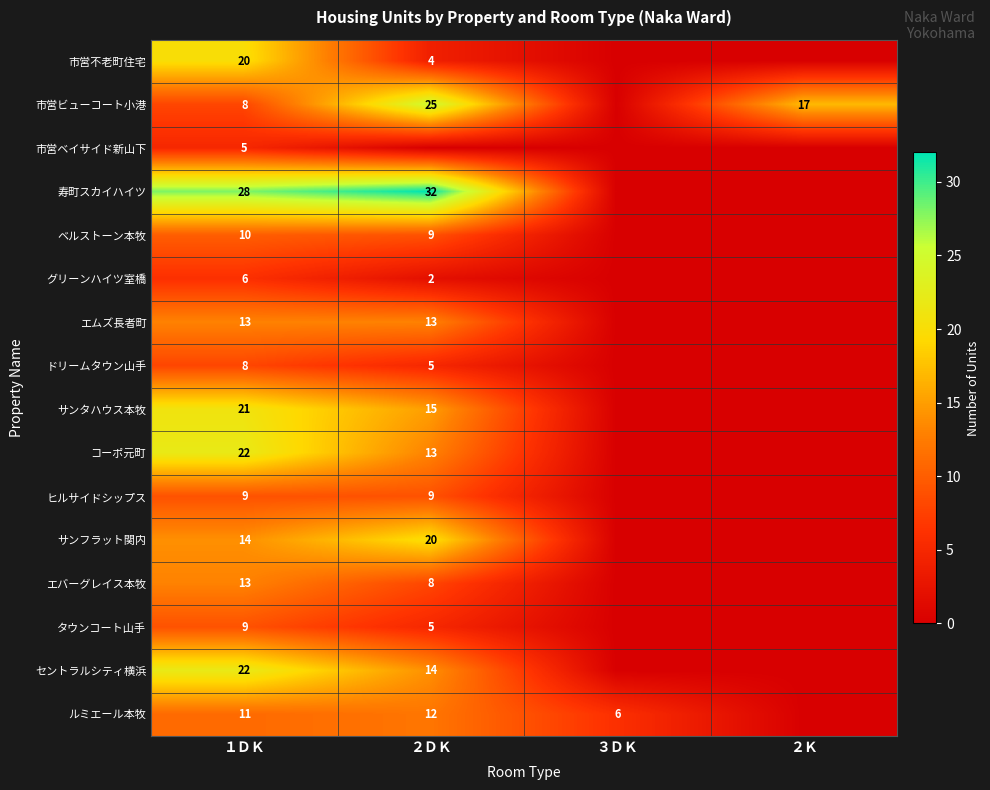

What is the total value across all series at １ＤＫ?

219